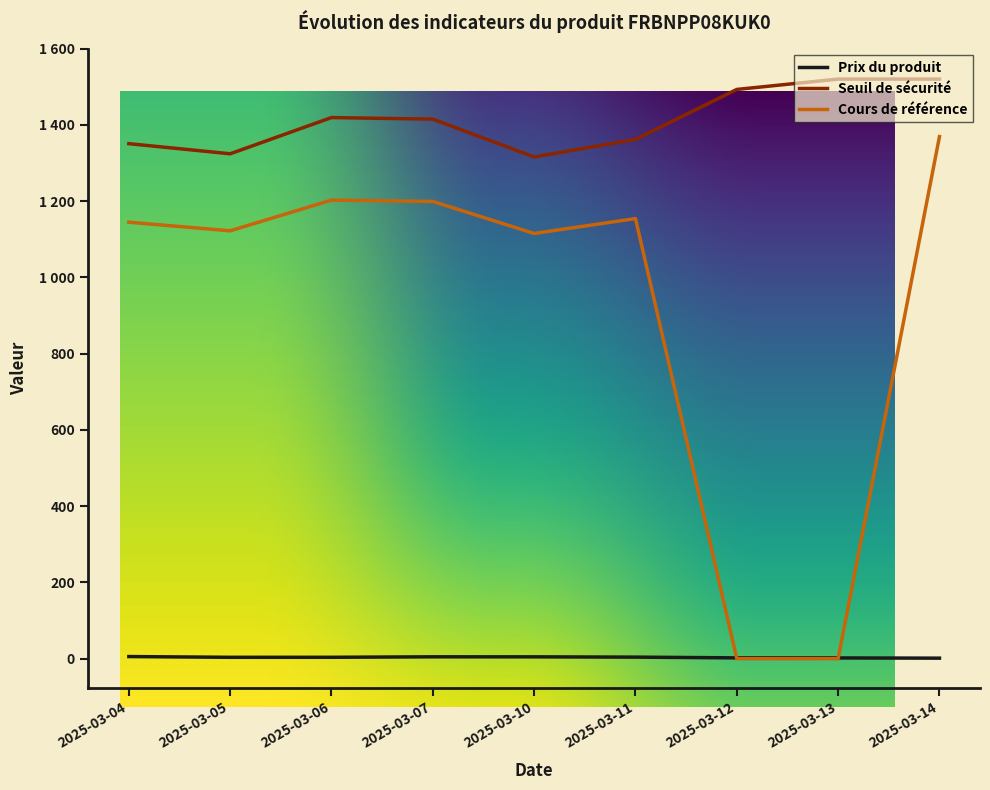

At which label is Seuil de sécurité closest to 1417?

2025-03-06